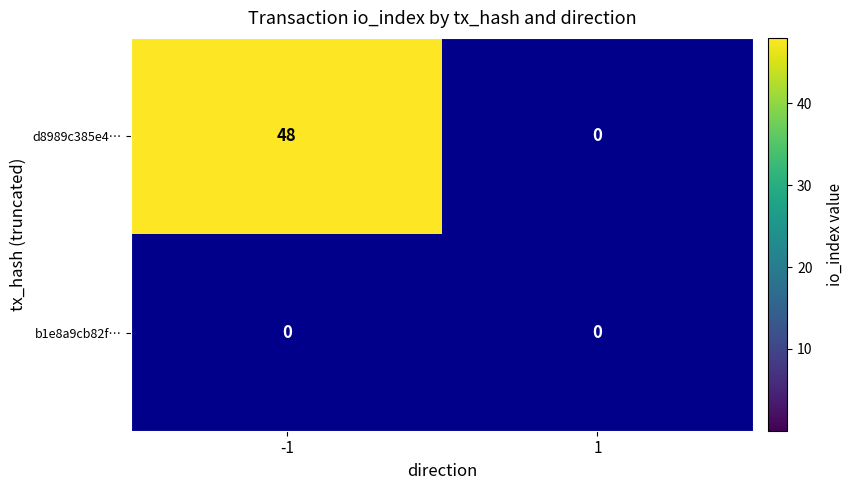

What is the sum of all d8989c385e4… values?

48